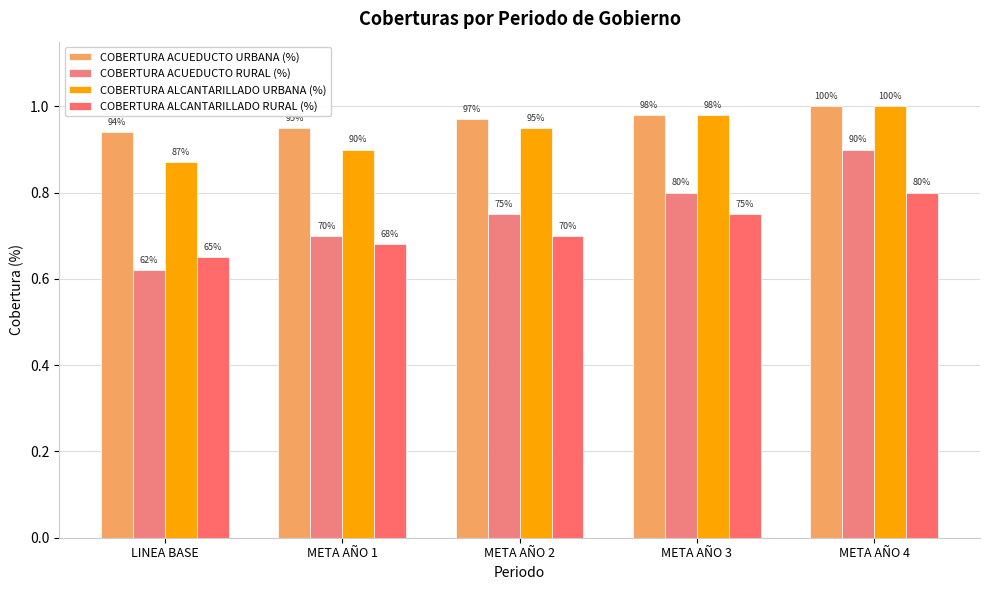

How many bars are there in total?

20